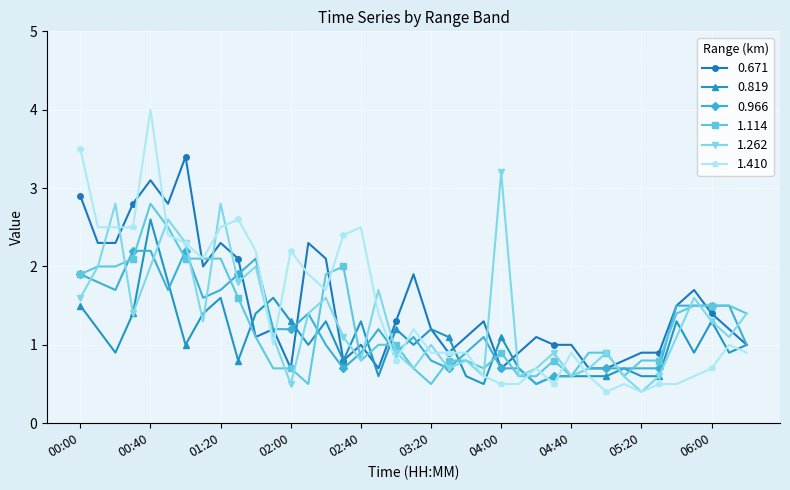

What is the value of the 0.819 point at the 17th from the left?

1.3